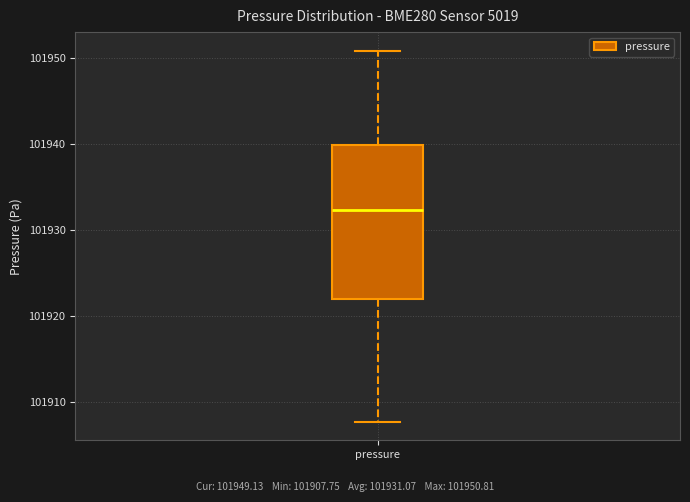

Read this box plot against the y-axis: the position of the median line, the range covered by the box, and the ends of both whiskers. The values are not printed on the chart, so give them approximately, as read against the axis.

median 101932, box 101922 to 101940, whiskers 101908 to 101951